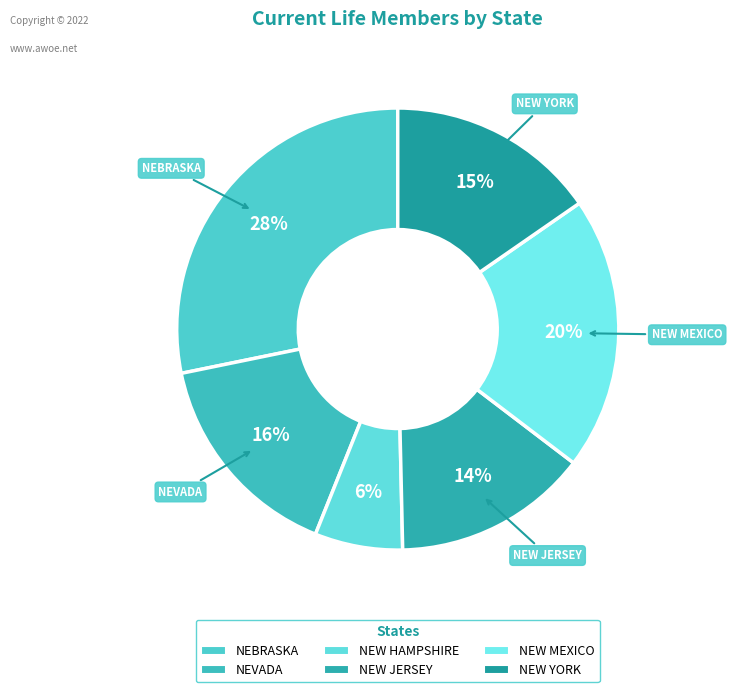

To the nearest percent, what percentage of the pie is NEBRASKA?

28%